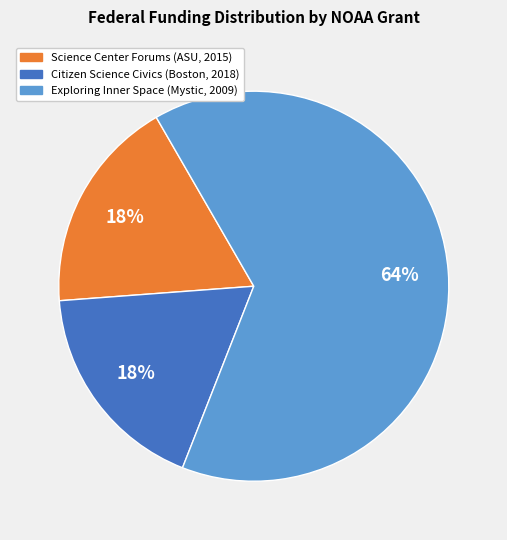

To the nearest percent, what is the difference between the largest and smallest slice percentages?

46%